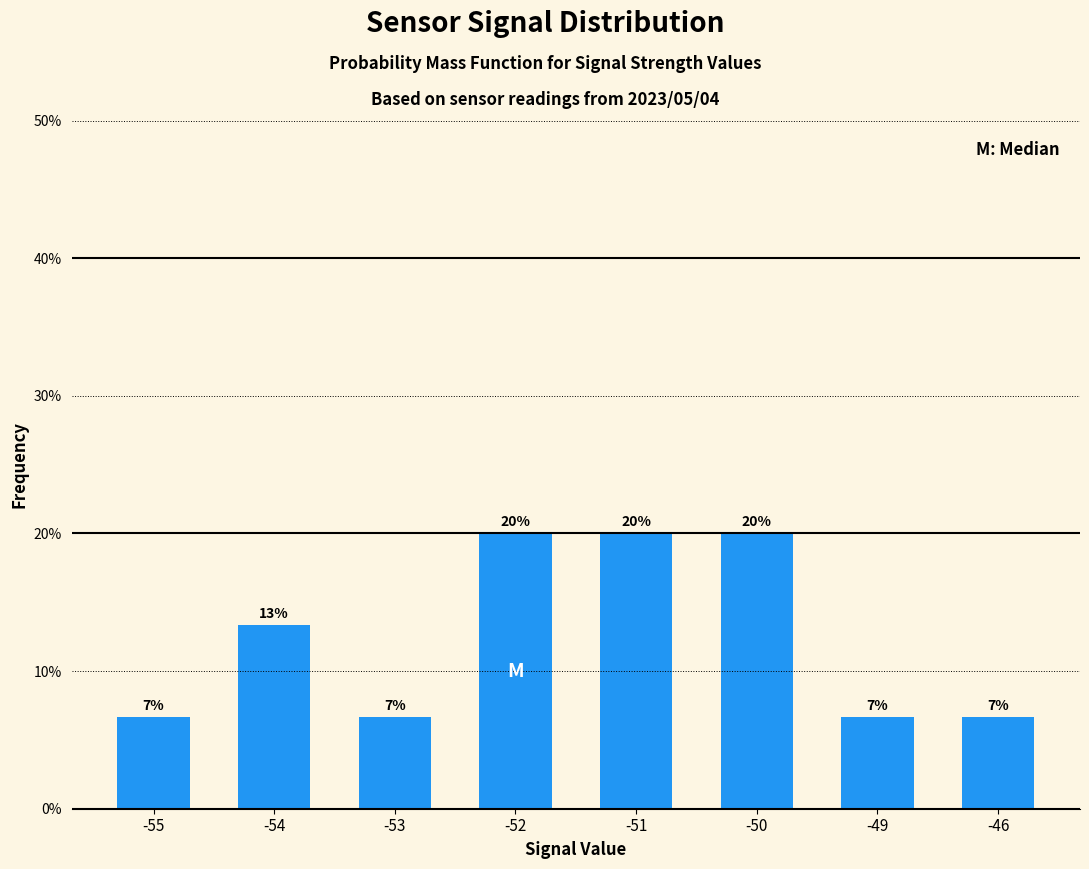

Reading right to left, list all the values displayed in this chart.

-46=0.1	-49=0.1	-50=0.2	-51=0.2	-52=0.2	-53=0.1	-54=0.1	-55=0.1